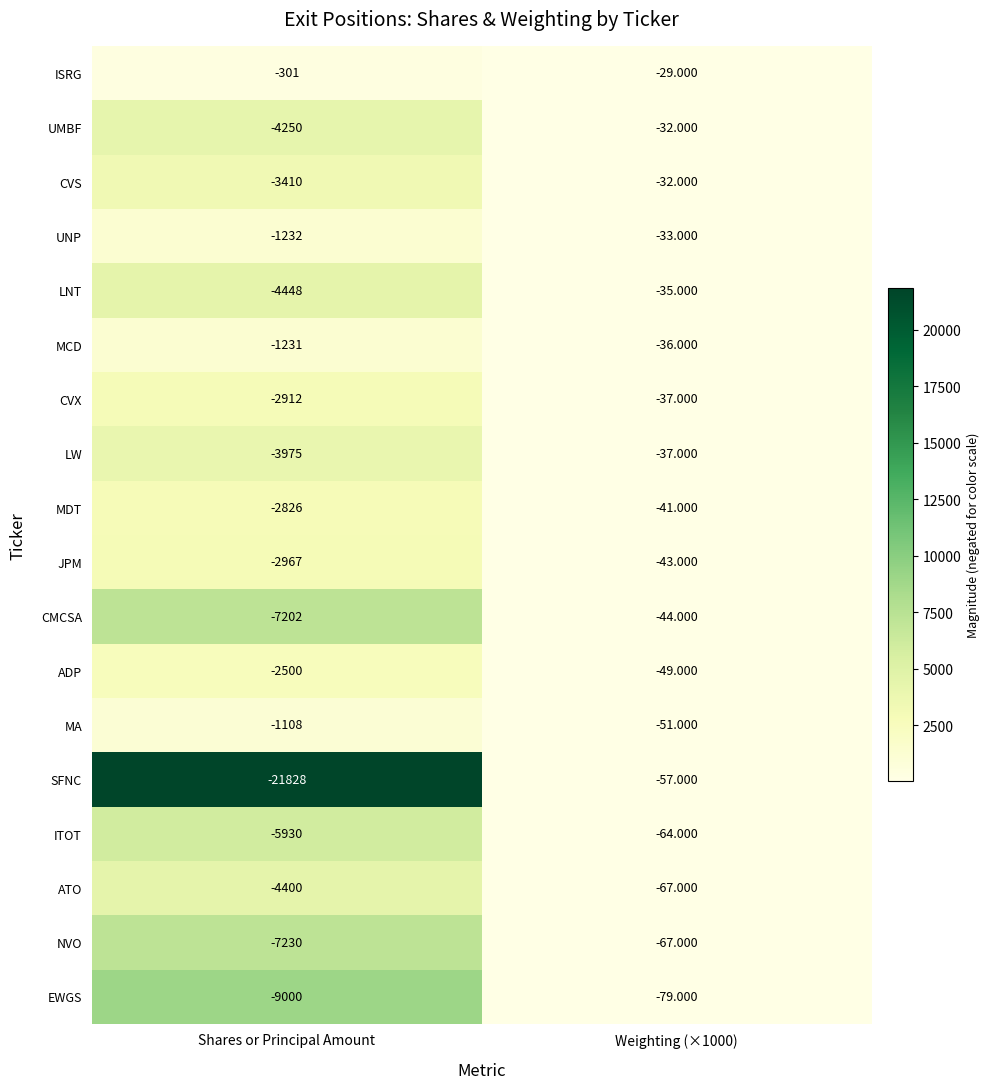

At Shares or Principal Amount, list the series in order from largest to smallest.

ISRG, MA, MCD, UNP, ADP, MDT, CVX, JPM, CVS, LW, UMBF, ATO, LNT, ITOT, CMCSA, NVO, EWGS, SFNC